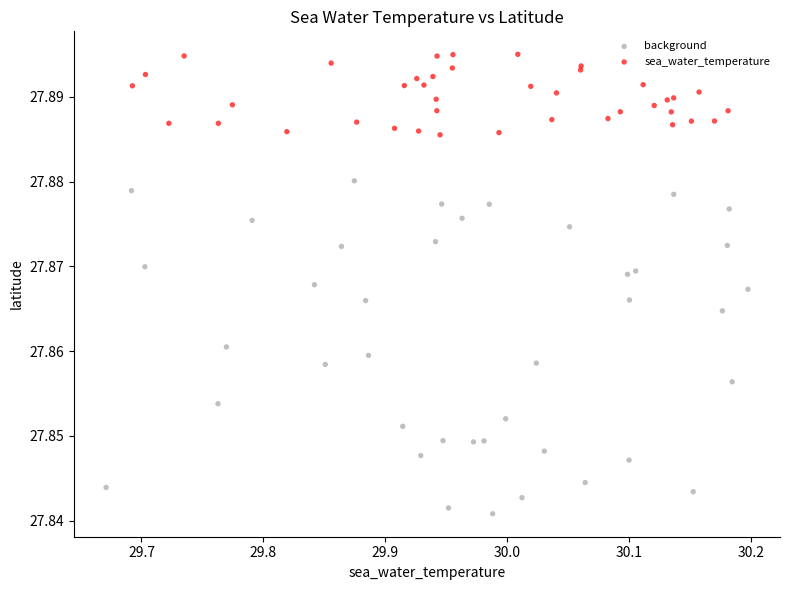

Which series has the widest spread of Y values?

background